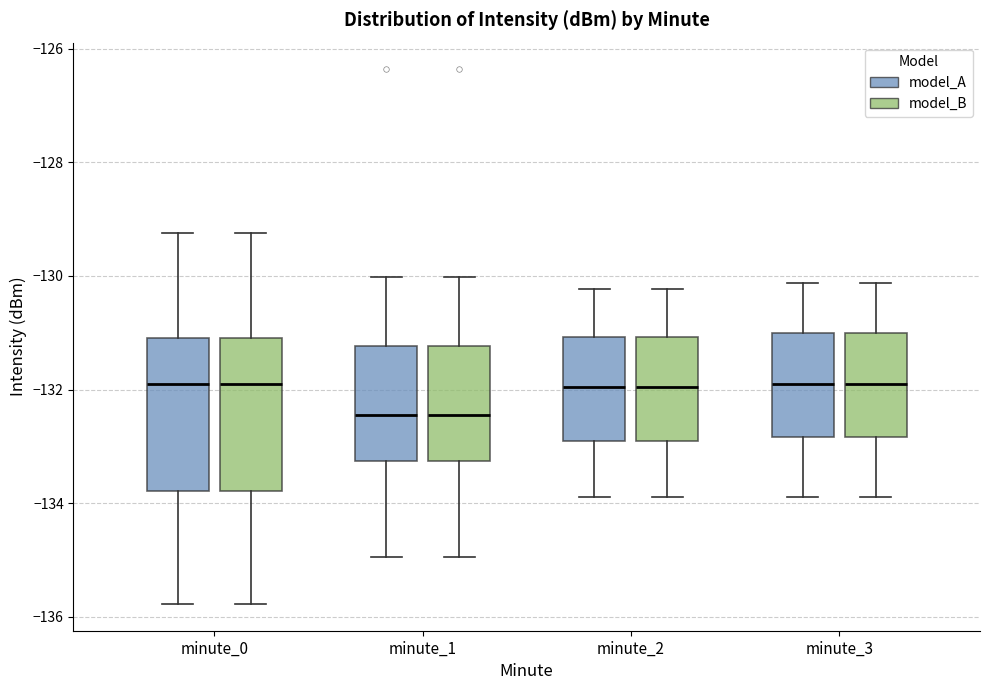

Reading left to right, read every box against the y-axis: the position of its median line, the range the box covers, and the ends of its whiskers. The values are not printed on the chart, so give them approximately, as read against the axis.

minute_0 (model_A): median -131.8, box -133.8 to -131.0, whiskers -135.8 to -129.2
minute_0 (model_B): median -131.8, box -133.8 to -131.0, whiskers -135.8 to -129.2
minute_1 (model_A): median -132.4, box -133.2 to -131.2, whiskers -135.0 to -130.0
minute_1 (model_B): median -132.4, box -133.2 to -131.2, whiskers -135.0 to -130.0
minute_2 (model_A): median -132.0, box -132.8 to -131.0, whiskers -133.8 to -130.2
minute_2 (model_B): median -132.0, box -132.8 to -131.0, whiskers -133.8 to -130.2
minute_3 (model_A): median -132.0, box -132.8 to -131.0, whiskers -133.8 to -130.2
minute_3 (model_B): median -132.0, box -132.8 to -131.0, whiskers -133.8 to -130.2